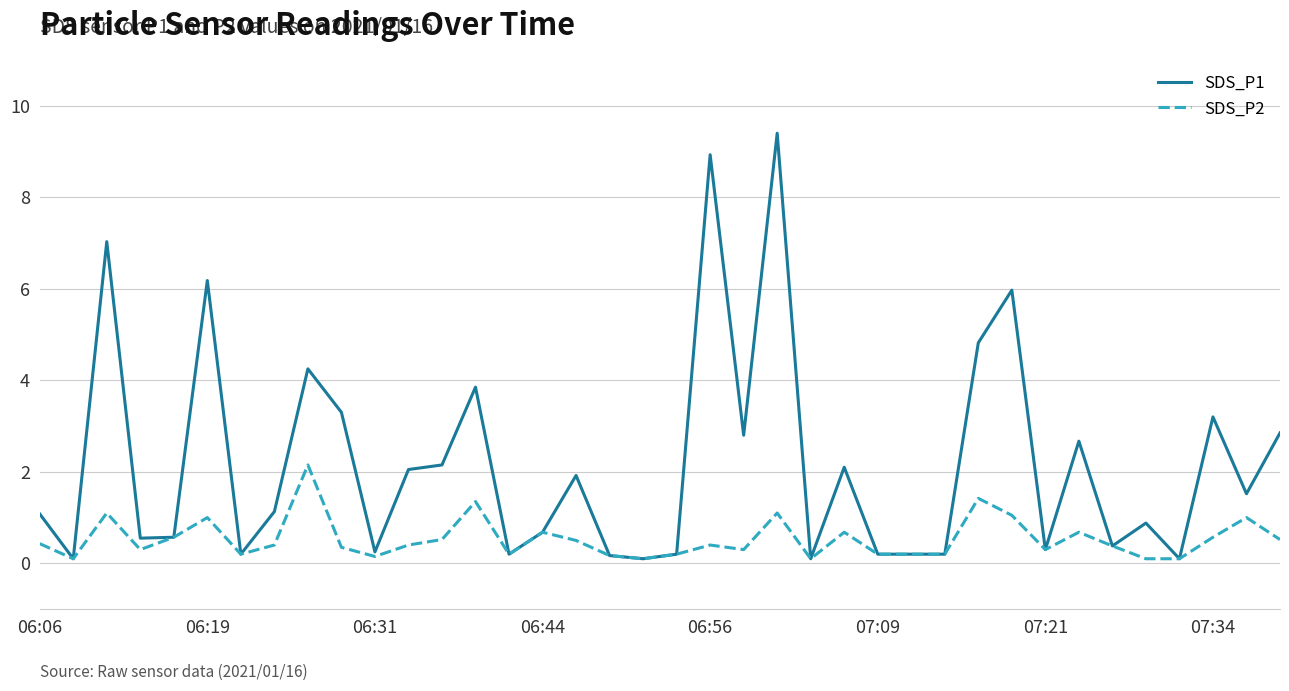

How many values in the SDS_P1 series are below 1?

18